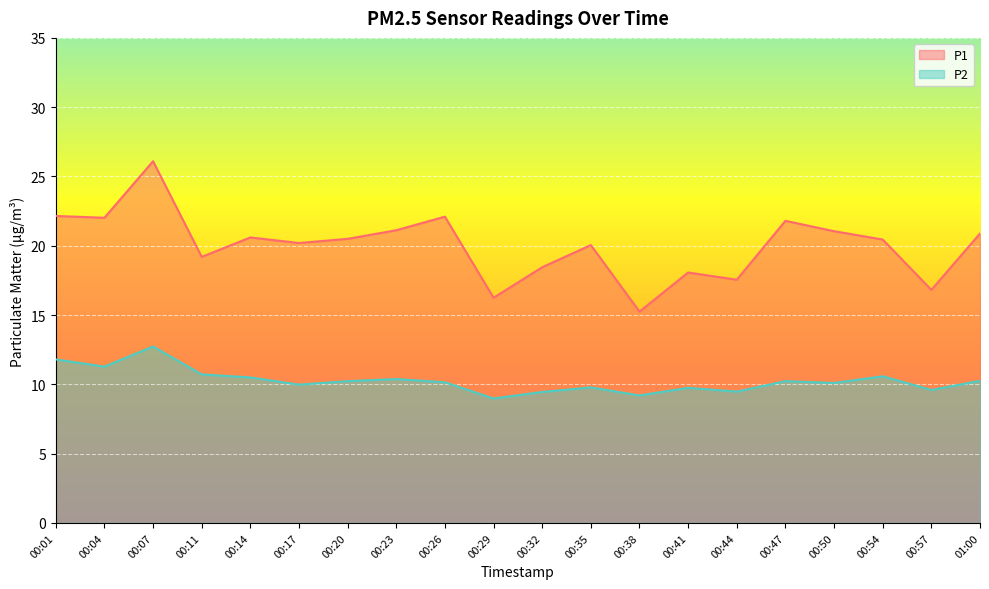

At which label does P2 first exceed 10?

00:01